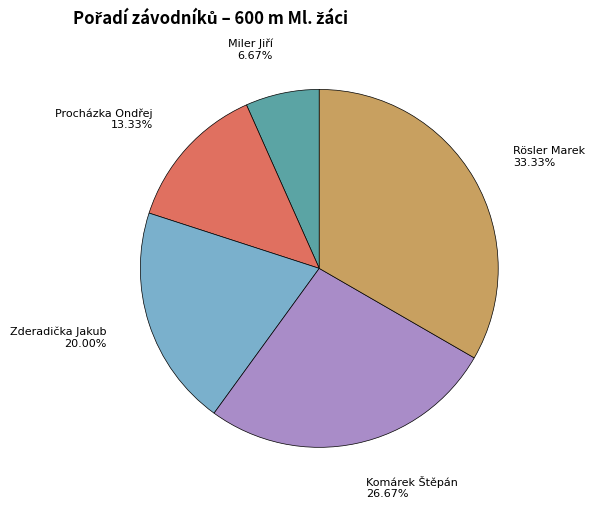

How many slices are in this pie chart?

5